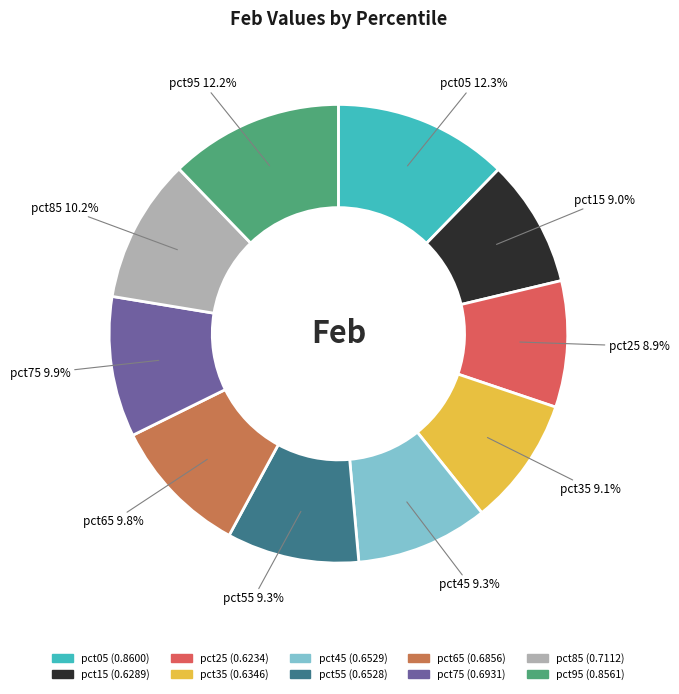

To the nearest percent, what is the combined percentage of pct25 and pct35?

18%